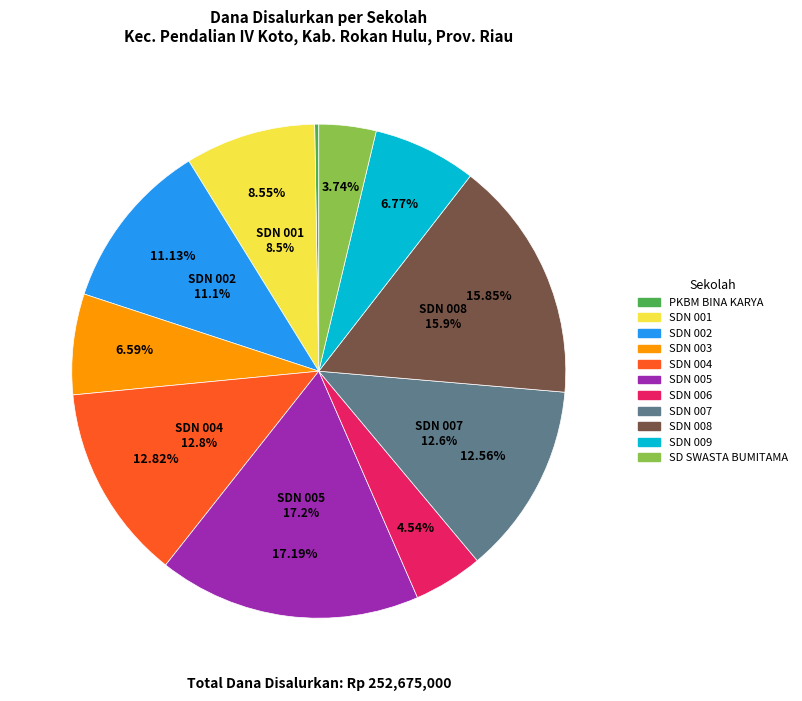

Combined, what portion of the pie is SD NEGERI 007 PENDALIAN IV KOTO and SD NEGERI 001 PENDALIAN IV KOTO?

21.1%